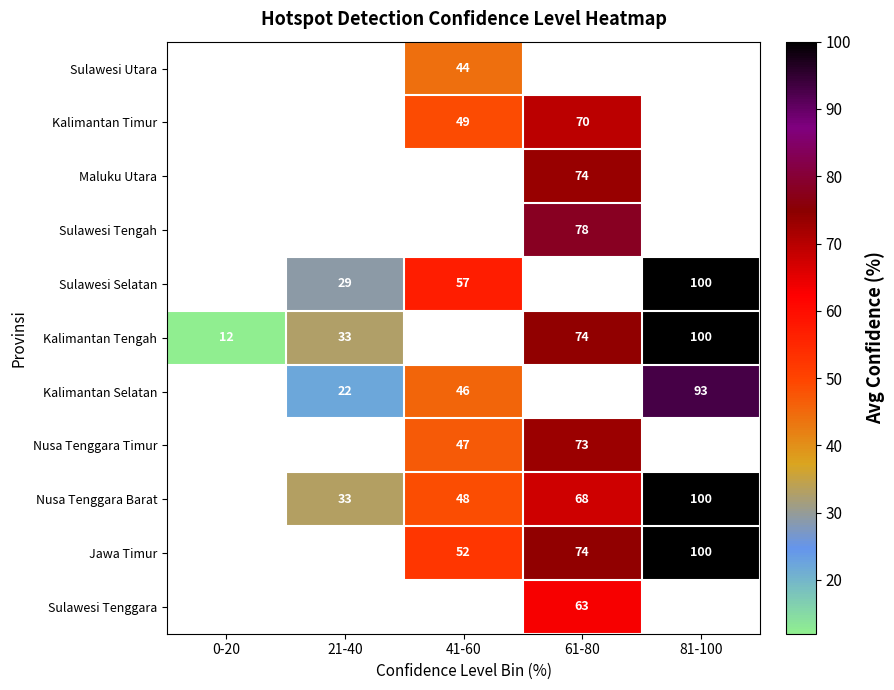

True or false: Nusa Tenggara Barat has a value of 100 at 81-100.

True